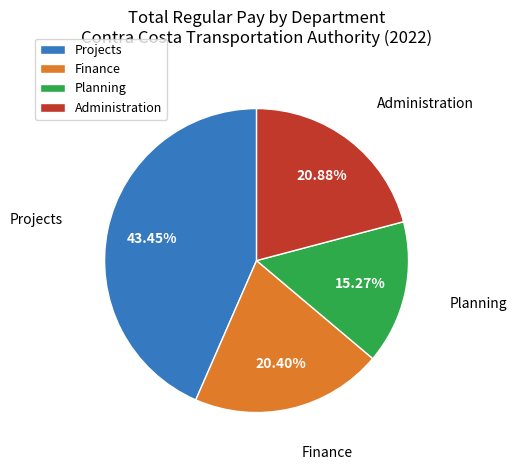

Does any single category account for the majority?

No